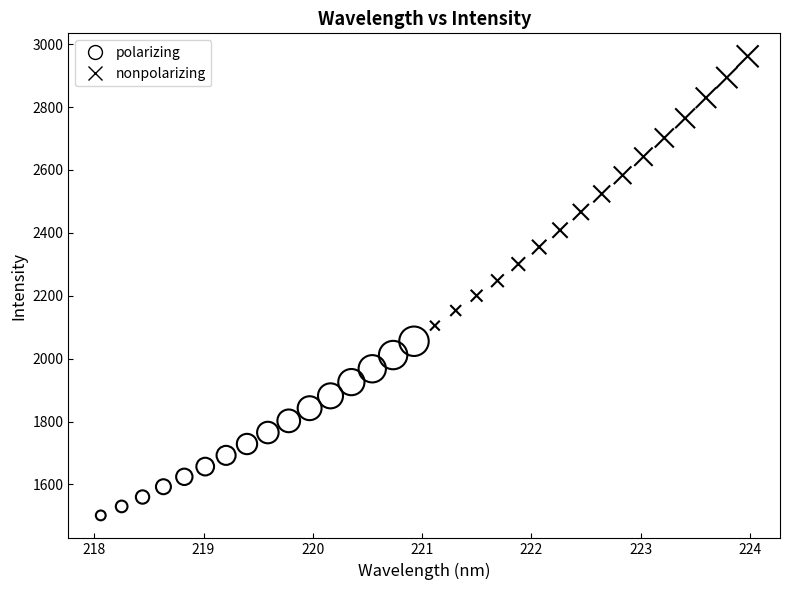

What are all the series names shown in the legend?

polarizing, nonpolarizing